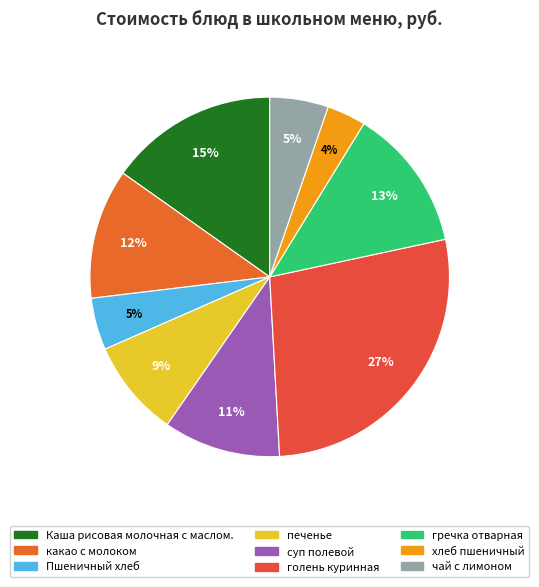

Which category has the smallest portion of the pie?

хлеб пшеничный